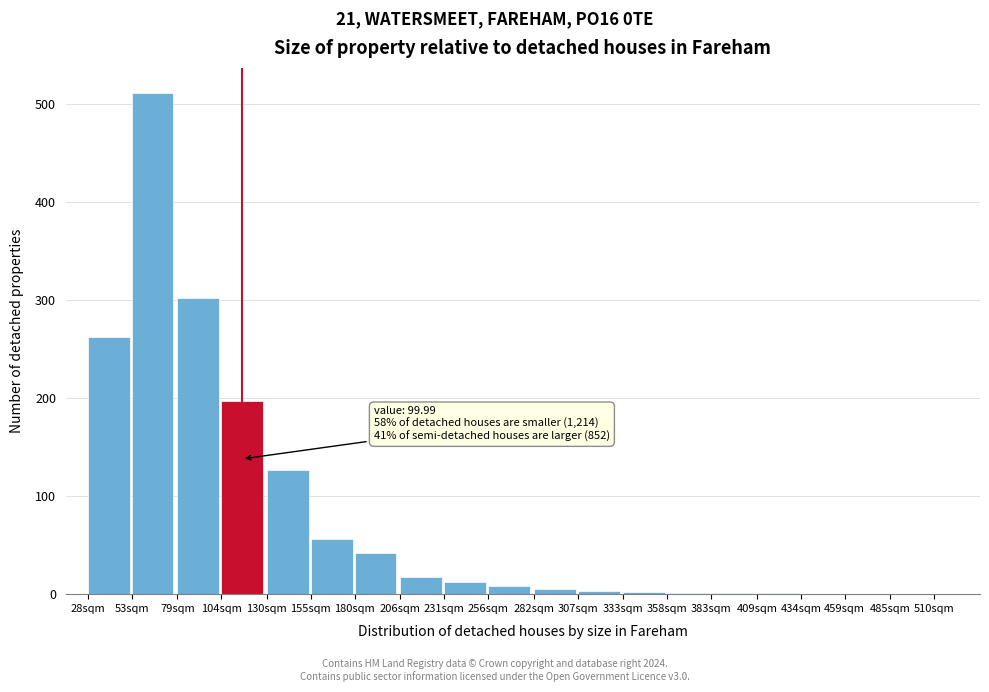

The value at 231sqm is 12. True or false?

True